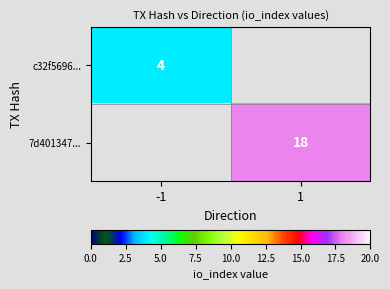

The 7d401347... series shows 29 at 1. True or false?

False